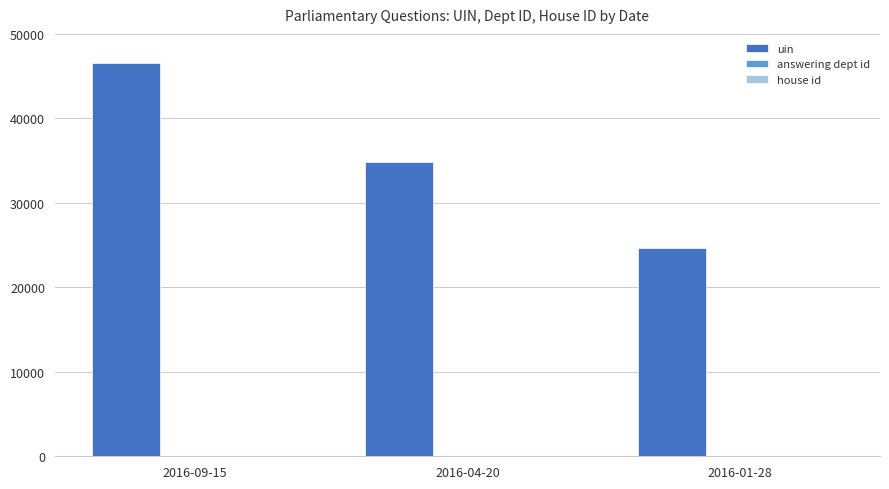

Which label corresponds to the largest value in the chart?

2016-09-15